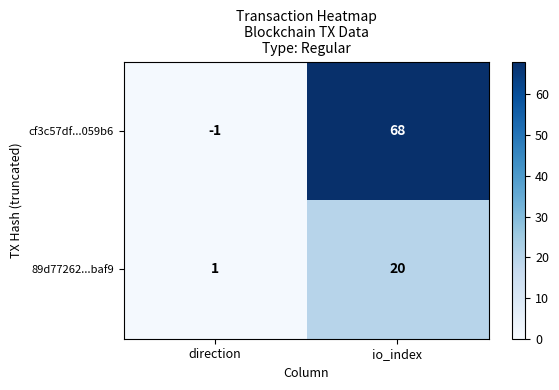

Which series has the widest spread of values?

cf3c57df...059b6